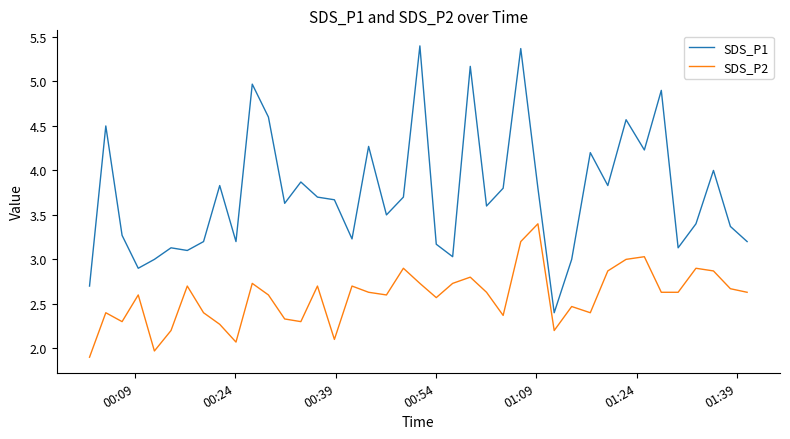

Which series has the largest total across all categories?

SDS_P1